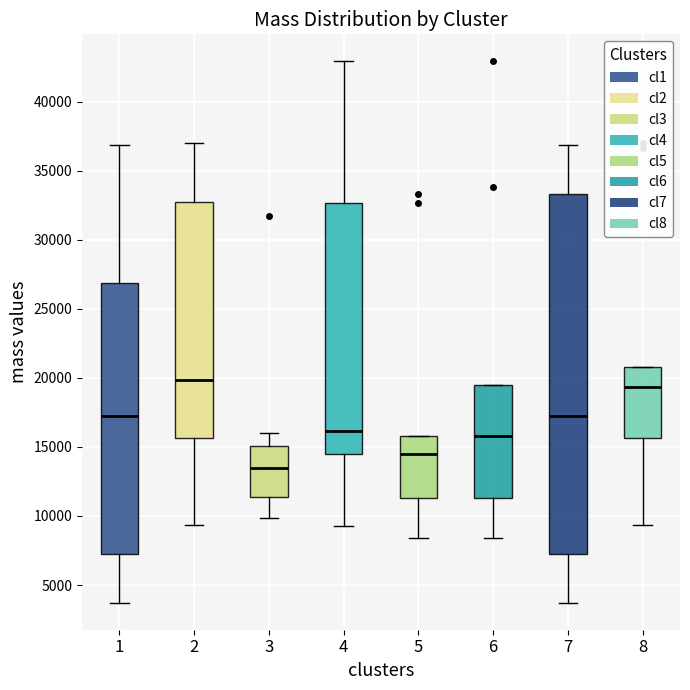

Comparing the boxes themselves (not the whiskers), which one is the tallest?

7